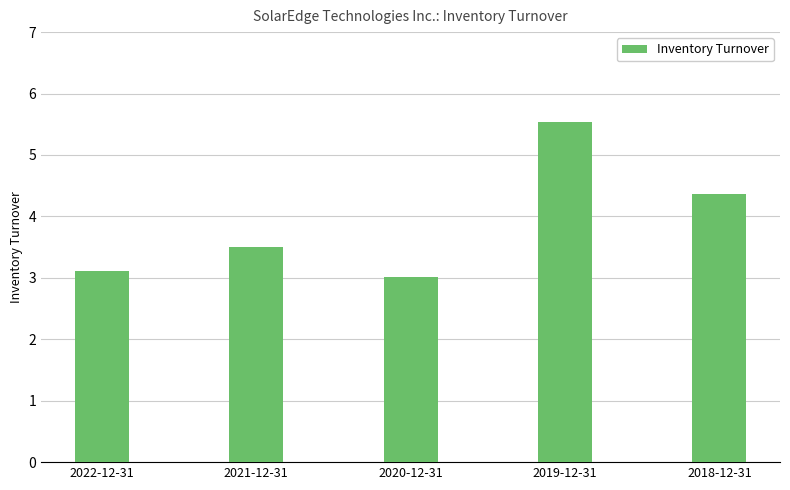

How many categories are shown in the chart?

5